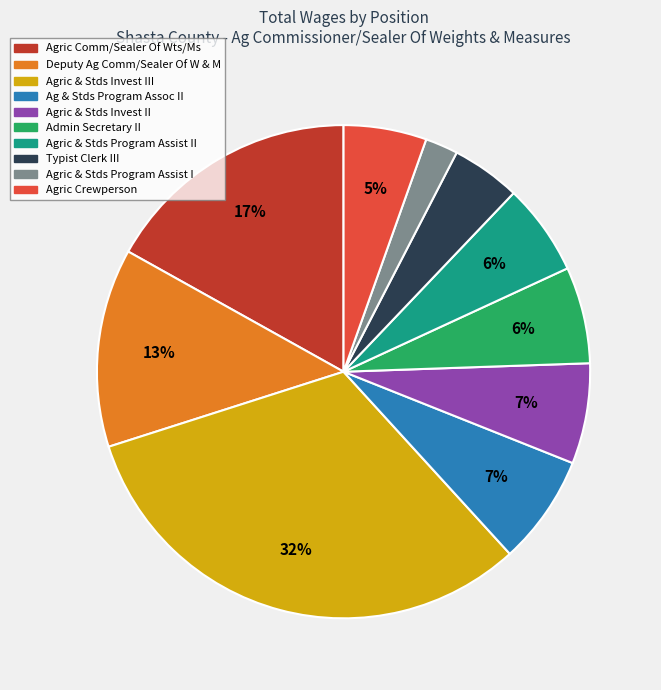

Is there a majority slice in this chart?

No